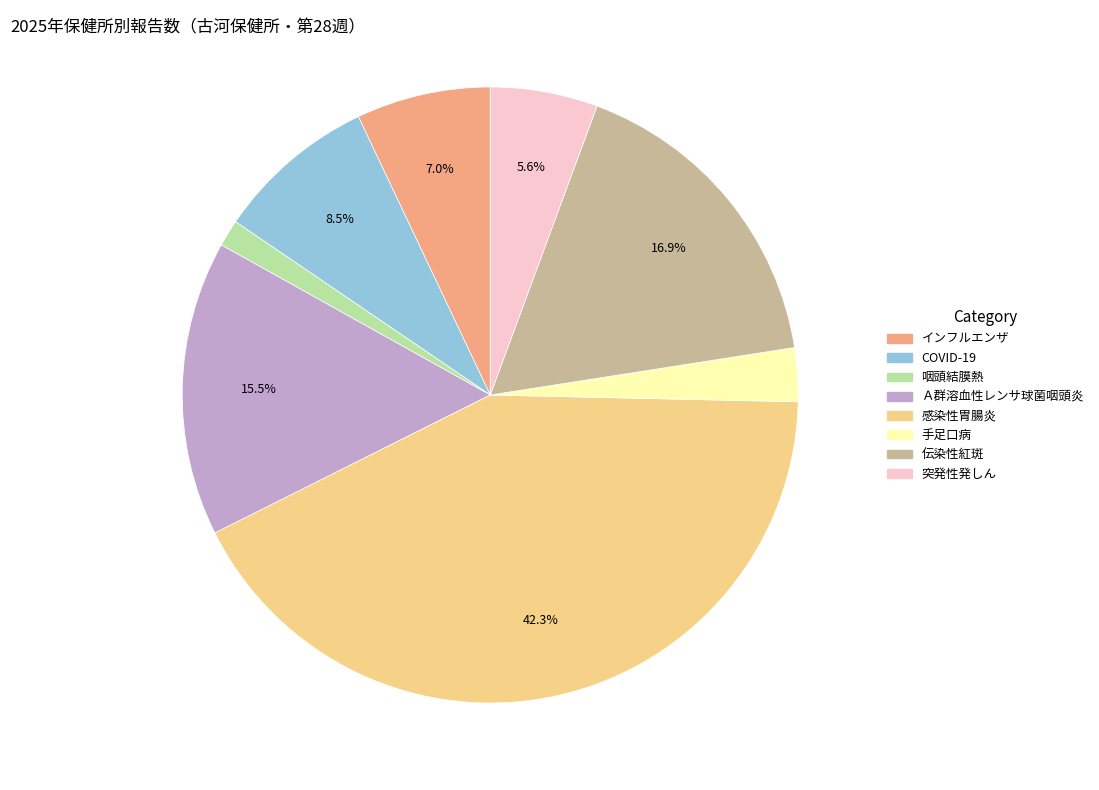

Is there a majority slice in this chart?

No